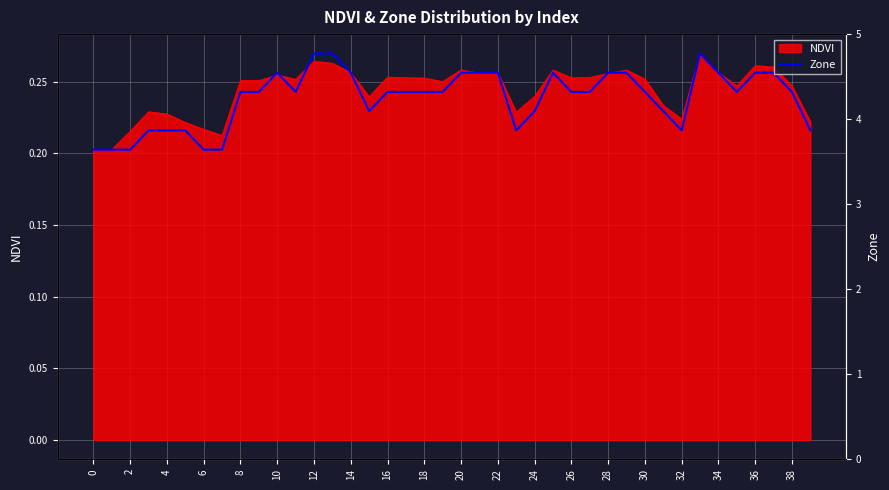

Reading left to right, list all the values displayed in this chart.

0.2	0.2	0.2	0.2	0.2	0.2	0.2	0.2	0.2	0.2	0.3	0.2	0.3	0.3	0.3	0.2	0.2	0.2	0.2	0.2	0.3	0.3	0.3	0.2	0.2	0.3	0.2	0.2	0.3	0.3	0.2	0.2	0.2	0.3	0.3	0.2	0.3	0.3	0.2	0.2